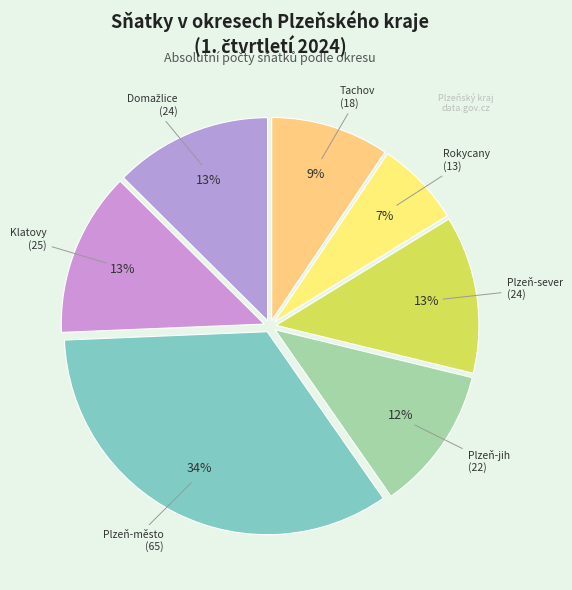

Rank the categories by value from lowest to highest.

Rokycany, Tachov, Plzeň-jih, Domažlice, Plzeň-sever, Klatovy, Plzeň-město